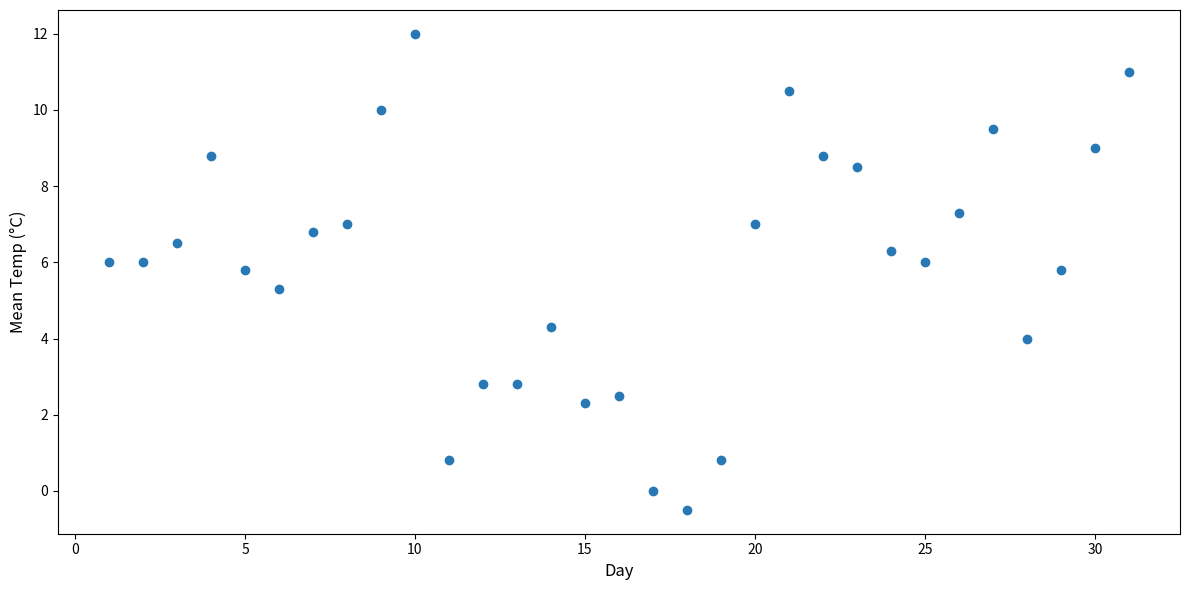

What Y value in the scatter plot is closest to 5?

5.3